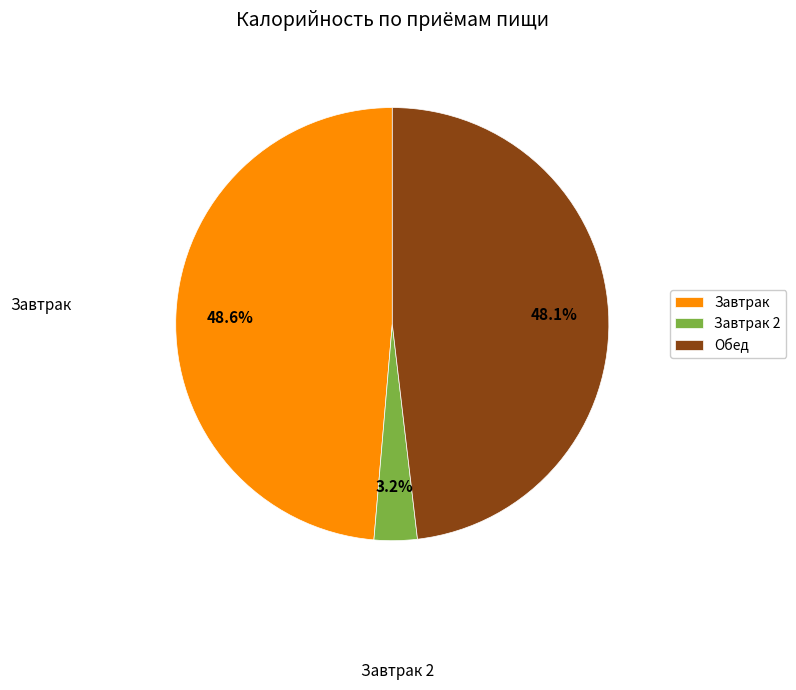

Is it true that Завтрак is 41% of the pie?

False